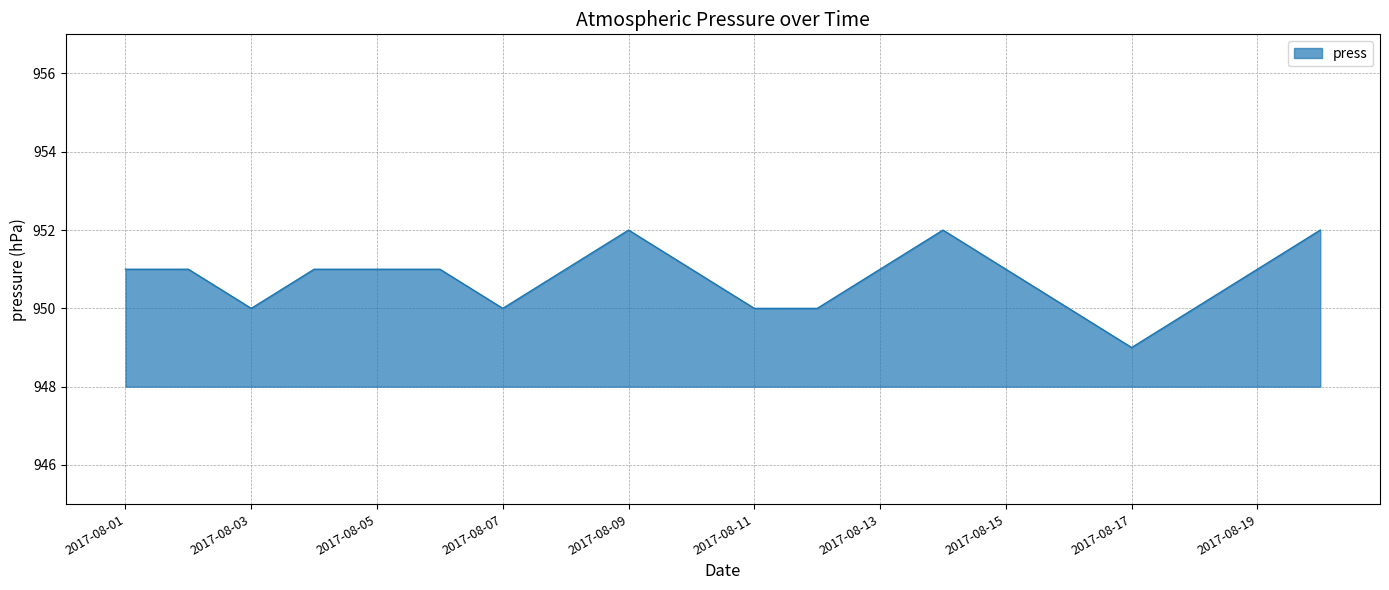

What is the greatest value displayed?

952